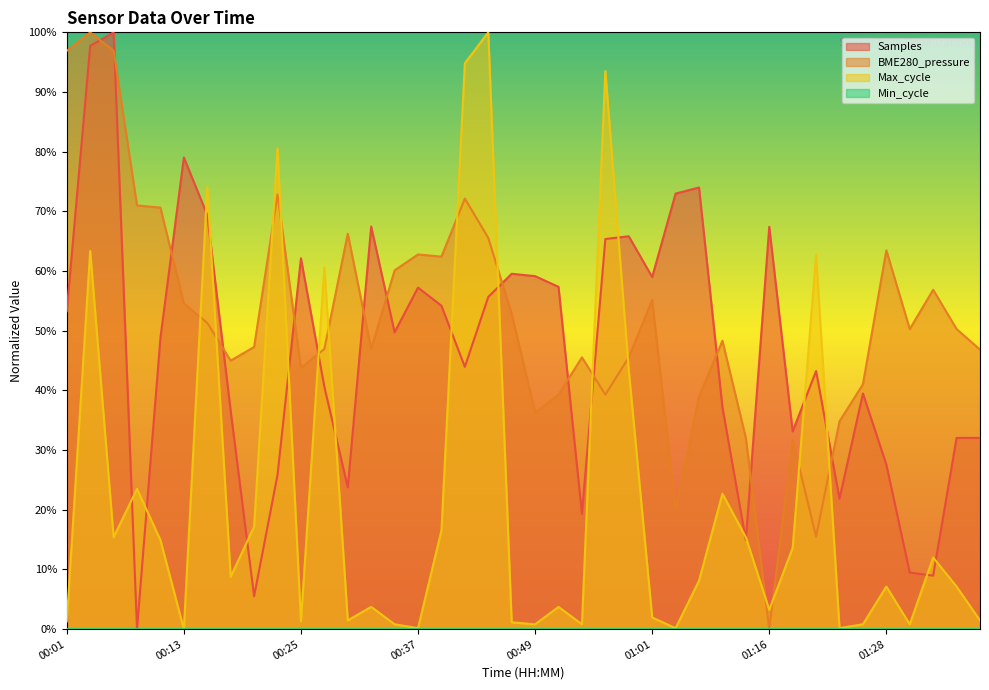

In Samples, how many points are lower than both neighbors (excluding endpoints)?

11